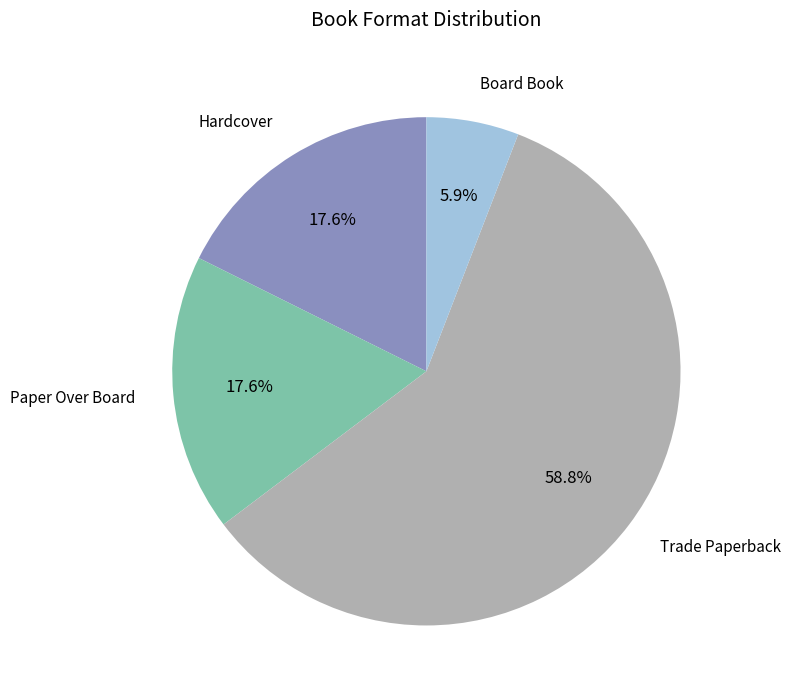

Which slice is the smallest?

Board Book